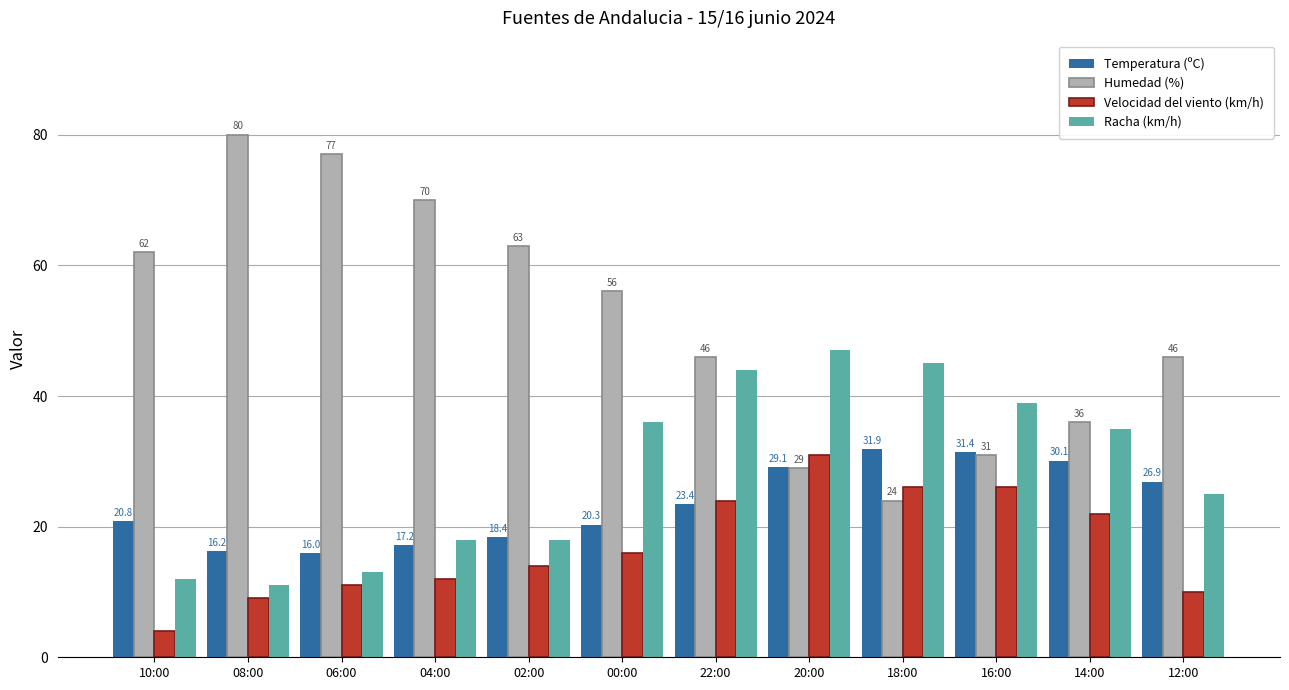

At which category is the sum across all series the highest?

22:00